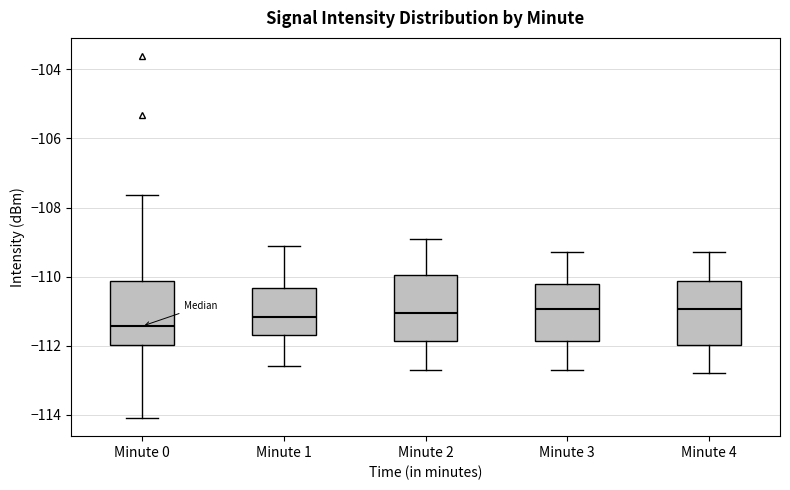

Reading left to right, read every box against the y-axis: the position of its median line, the range the box covers, and the ends of its whiskers. The values are not printed on the chart, so give them approximately, as read against the axis.

Minute 0: median -111.4, box -112.0 to -110.2, whiskers -114.0 to -107.6
Minute 1: median -111.2, box -111.6 to -110.4, whiskers -112.6 to -109.2
Minute 2: median -111.0, box -111.8 to -110.0, whiskers -112.6 to -108.8
Minute 3: median -111.0, box -111.8 to -110.2, whiskers -112.6 to -109.2
Minute 4: median -111.0, box -112.0 to -110.2, whiskers -112.8 to -109.2